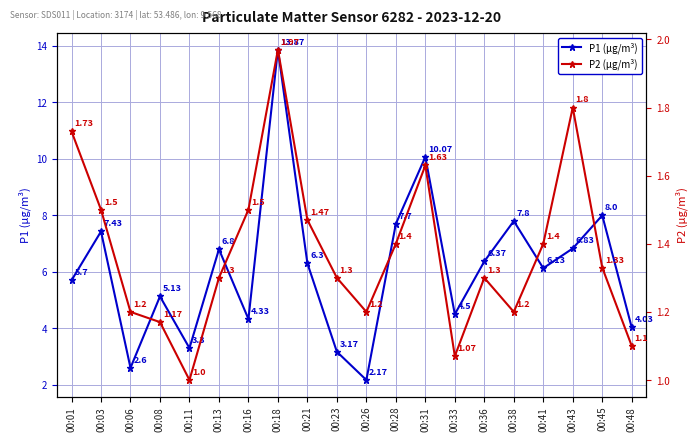

True or false: P1 (µg/m³) and P2 (µg/m³) intersect in this chart.

False